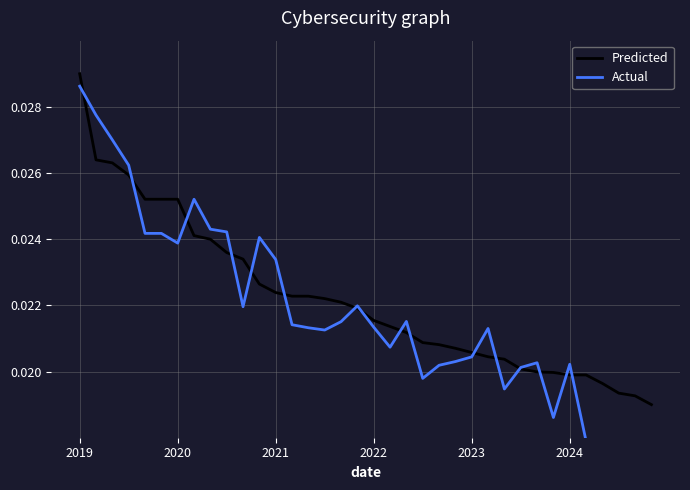

The Predicted series shows 0.0 at 31. True or false?

True